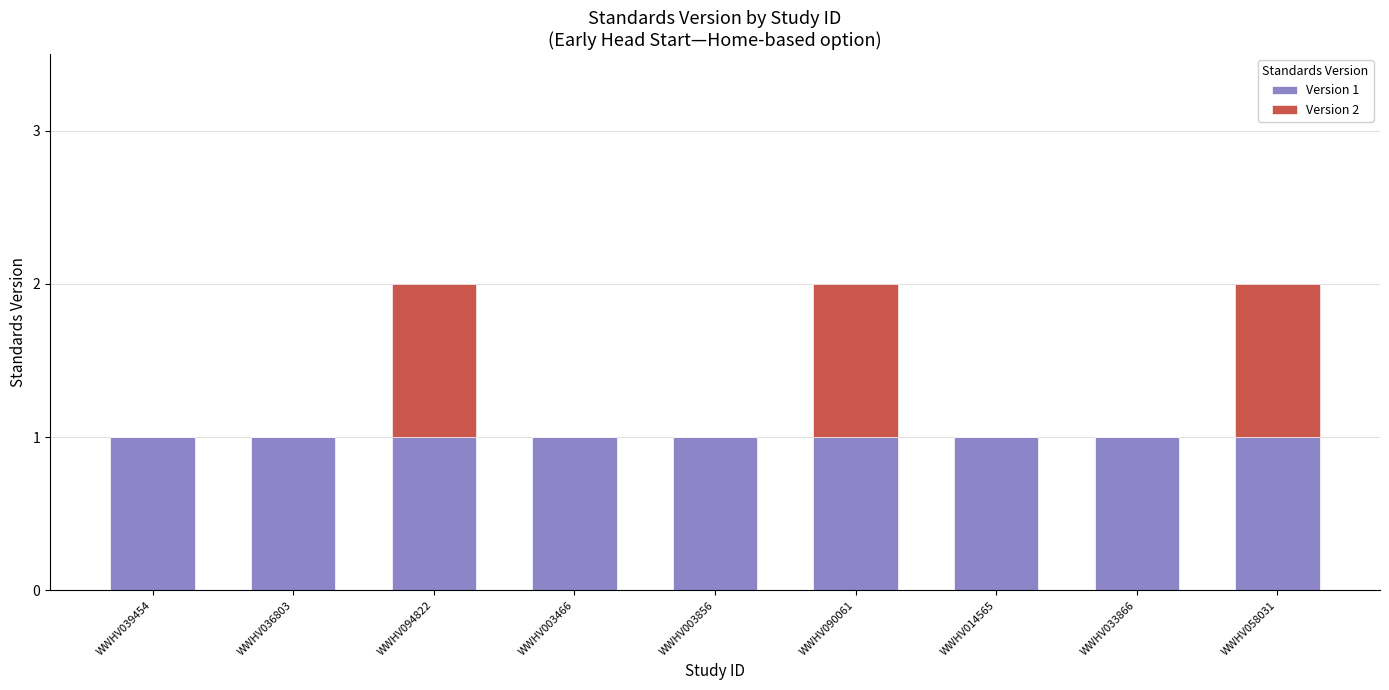

The Version 1 series shows 2 at WWHV058031. True or false?

False